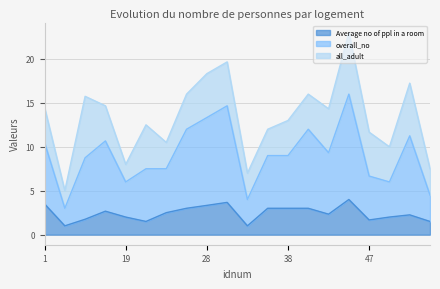

What is the total value across all series at 19?

8.0